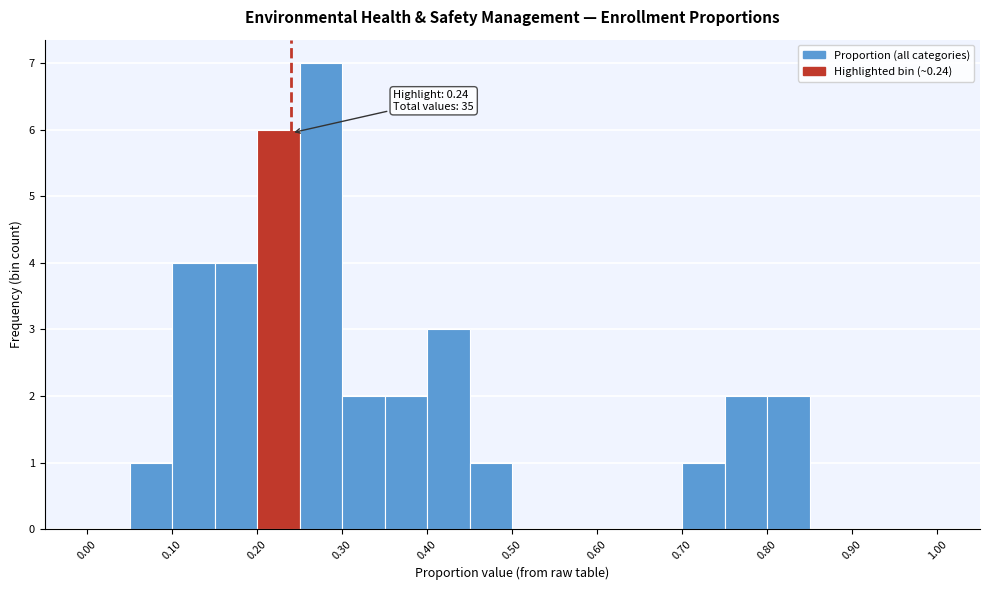

Which range on the x-axis has the tallest bar?

0.25 to 0.30